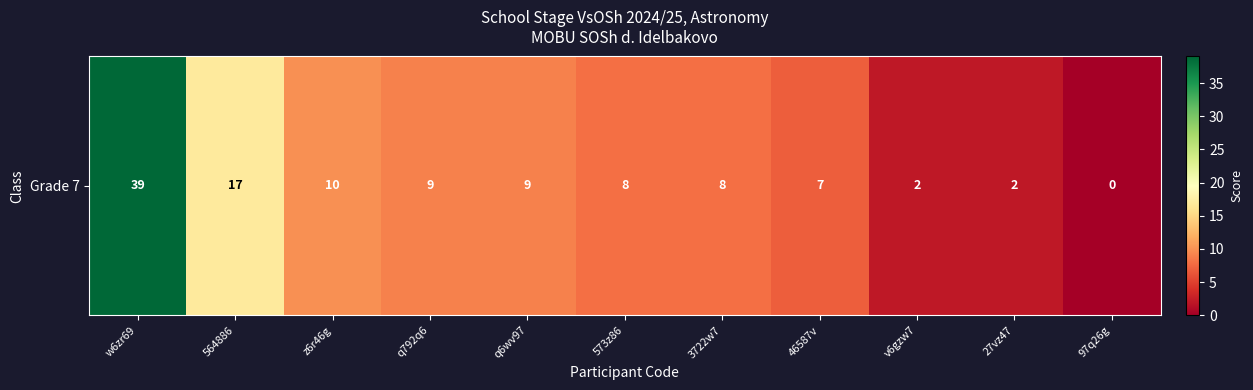

What is the ratio of the value at 3722w7 to the value at 27vz47?

4.0